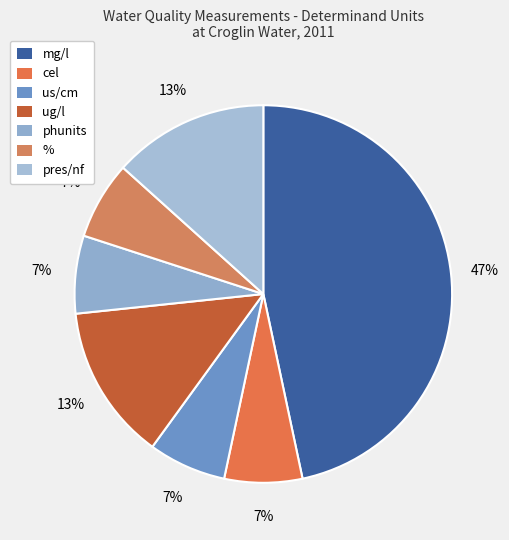

To the nearest percent, what is the average slice percentage?

14%